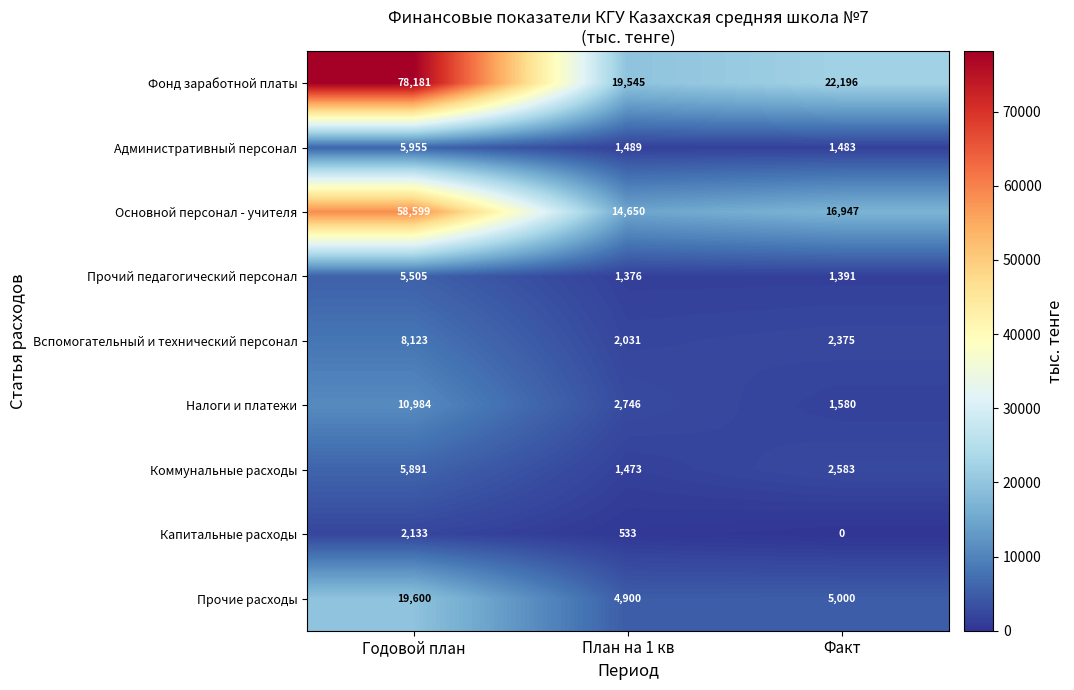

Which series has the widest spread of values?

Фонд заработной платы